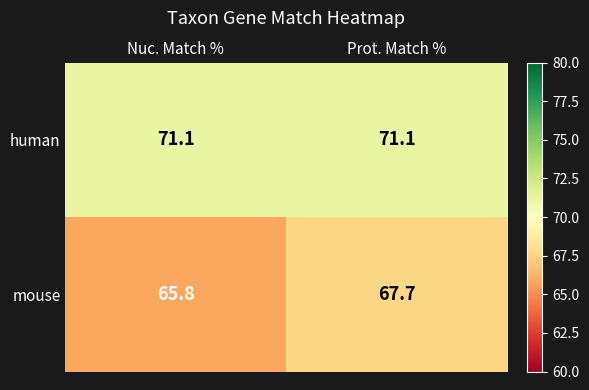

Where does the mouse series first go above 67?

Prot. Match %